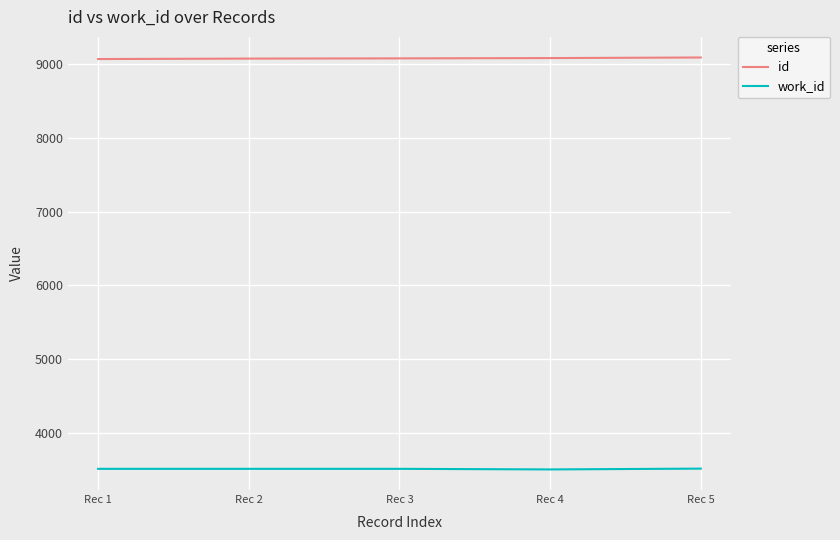

True or false: id and work_id cross at least once.

False